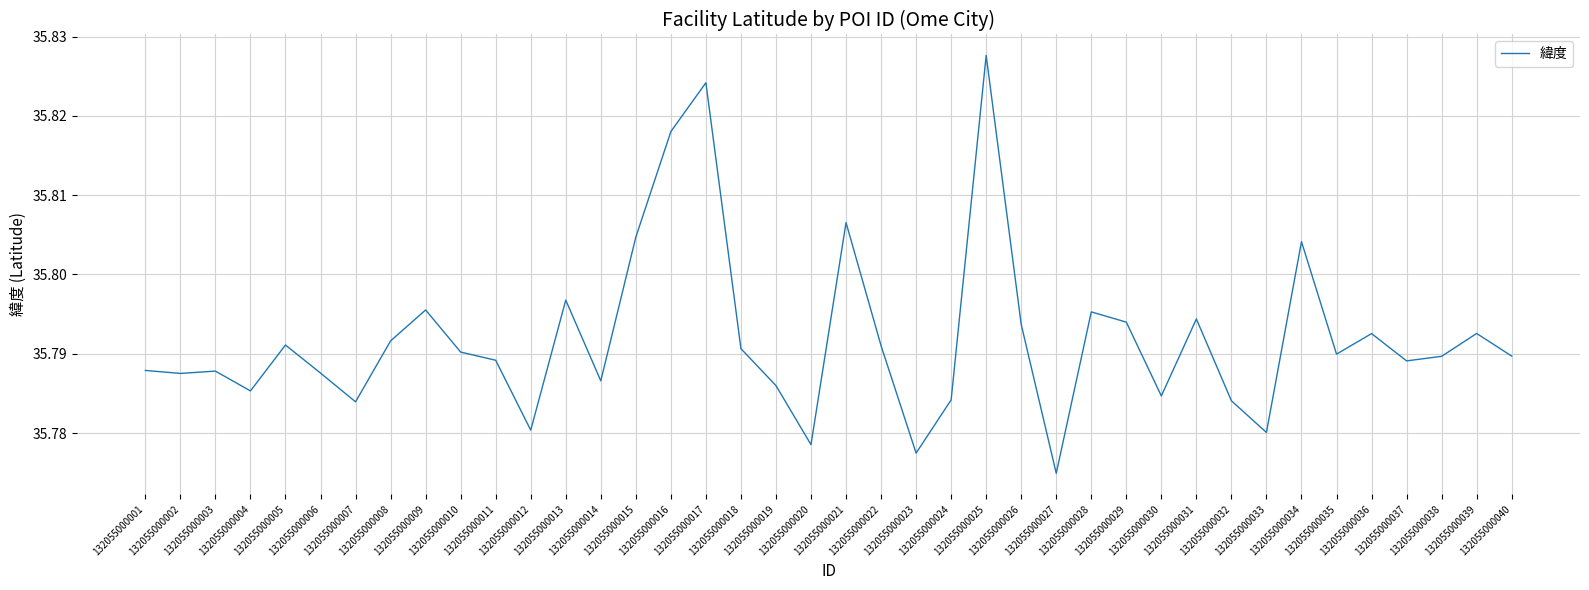

What is the greatest value displayed?

35.8